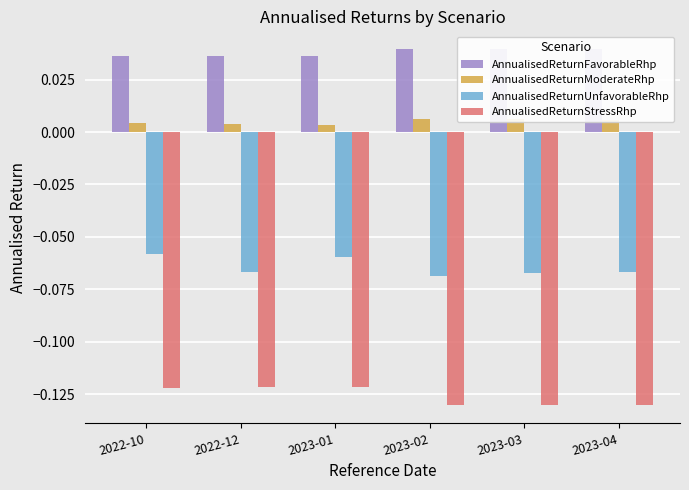

Between 2023-03 and 2023-01, which is larger?

2023-03